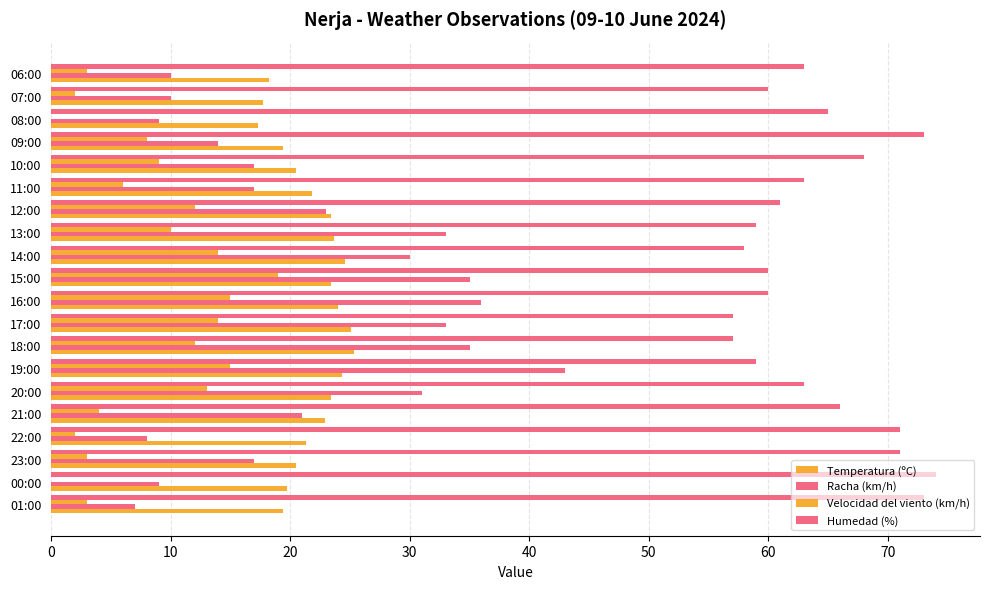

How many data points does each series have?

20